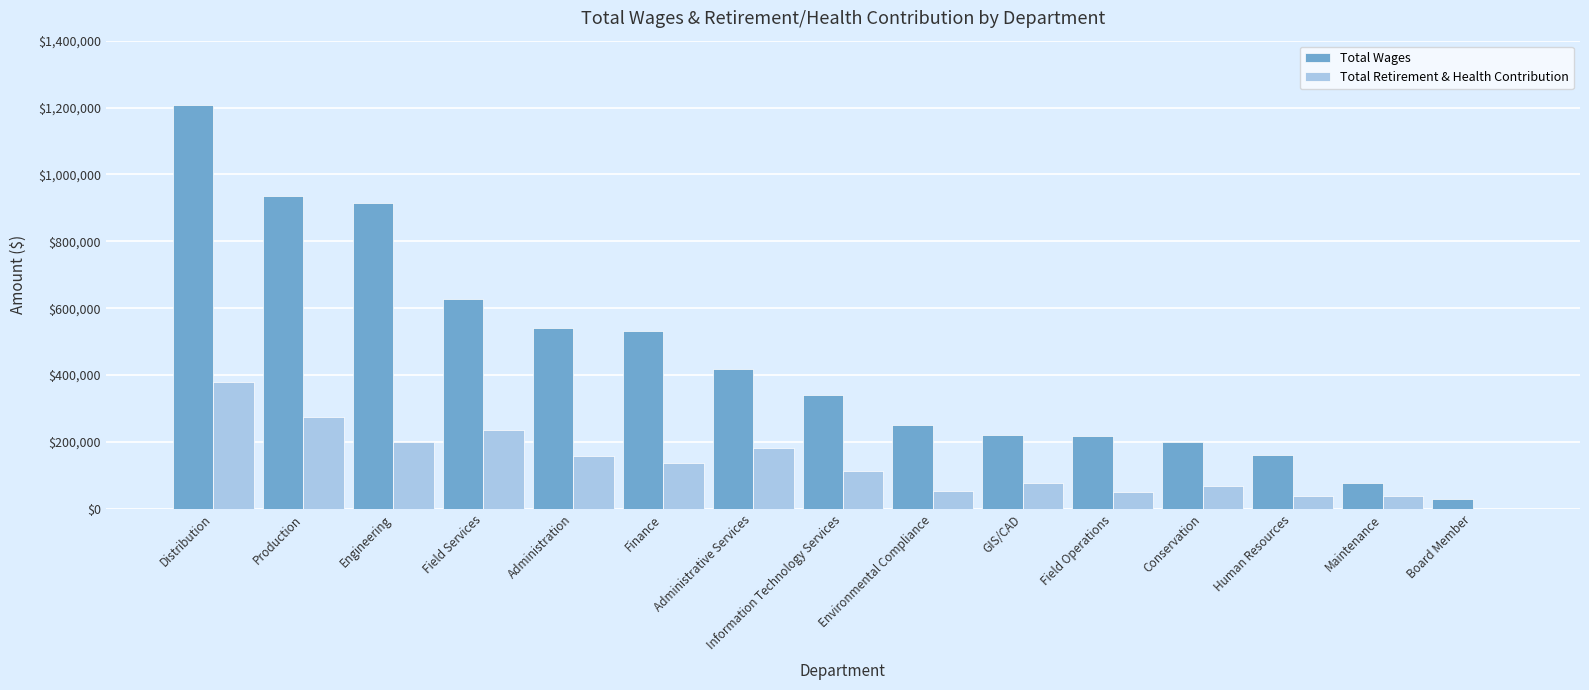

Which series has the largest total across all categories?

Total Wages